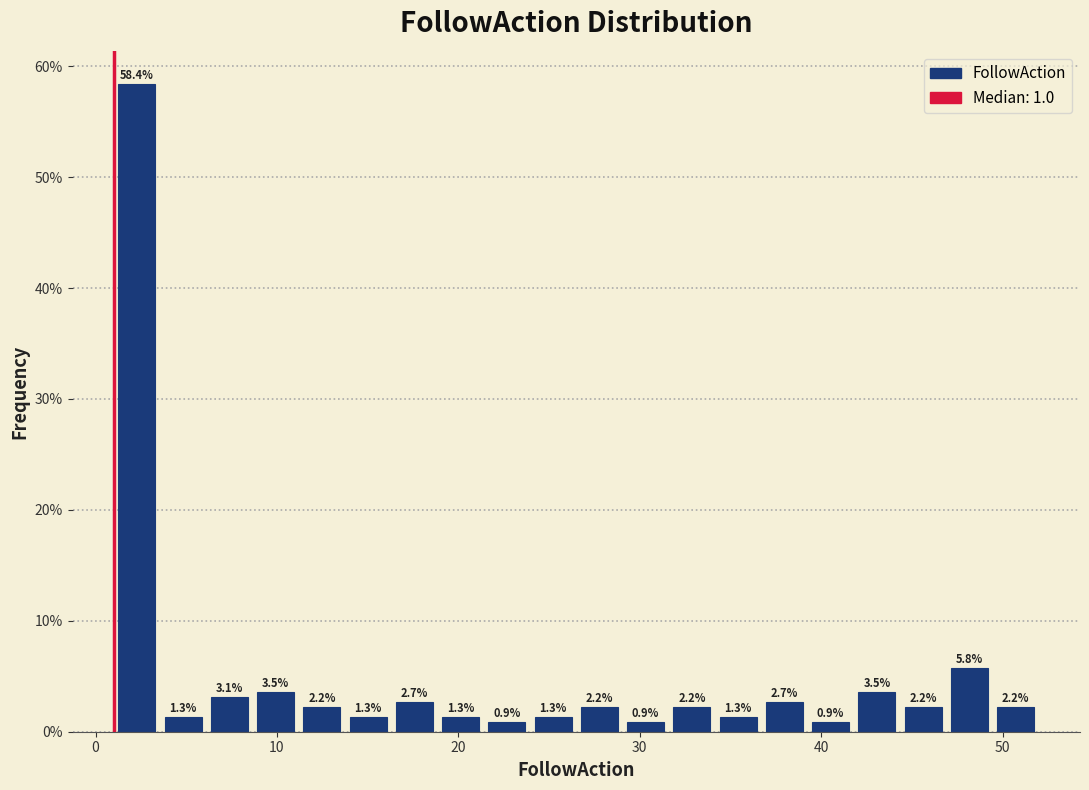

Read against the x-axis, roughly where is the centre of the tallest bar?

2